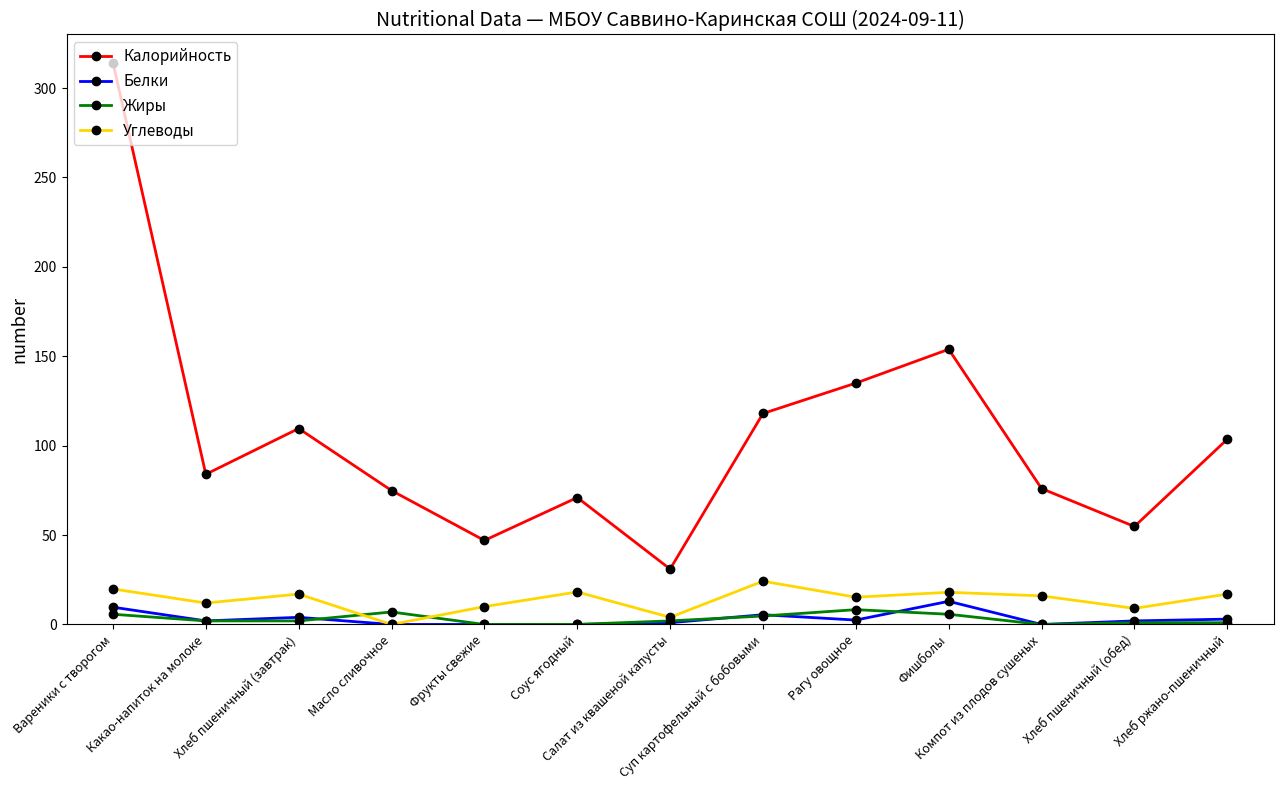

What is the label of the 10th point from the right?

Масло сливочное